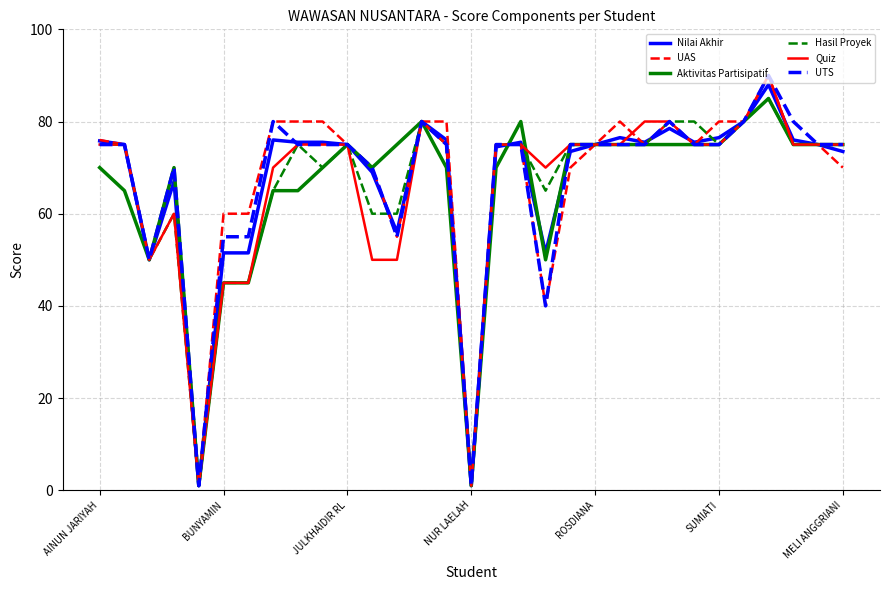

What is the greatest value displayed?

90.0